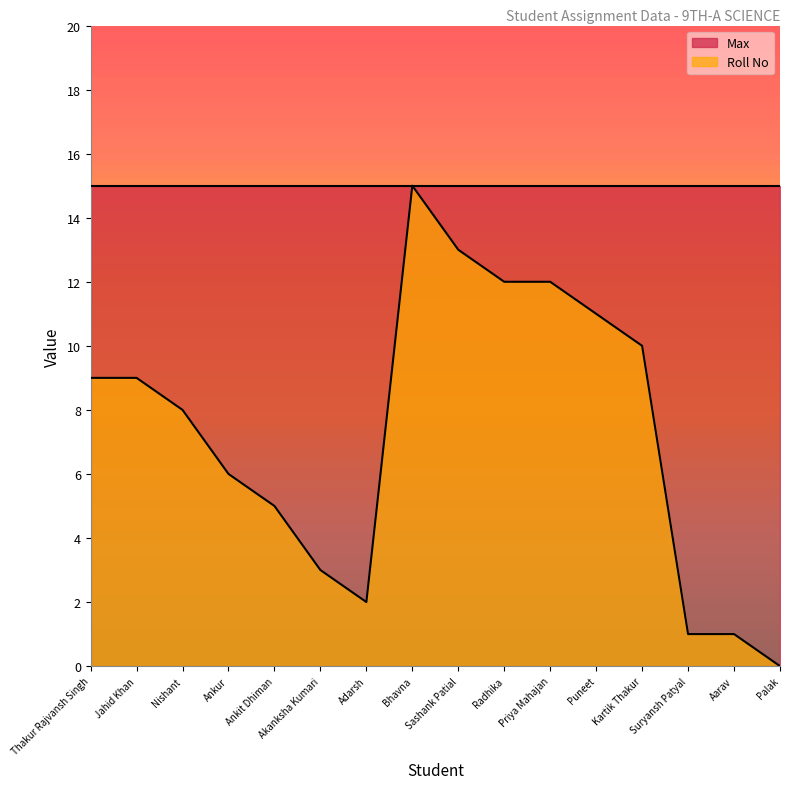

Rank the categories by value from highest to lowest.

Bhavna, Sashank Patial, Radhika, Priya Mahajan, Puneet, Kartik Thakur, Thakur Rajvansh Singh, Jahid Khan, Nishant, Ankur, Ankit Dhiman, Akanksha Kumari, Adarsh, Suryansh Patyal, Aarav, Palak